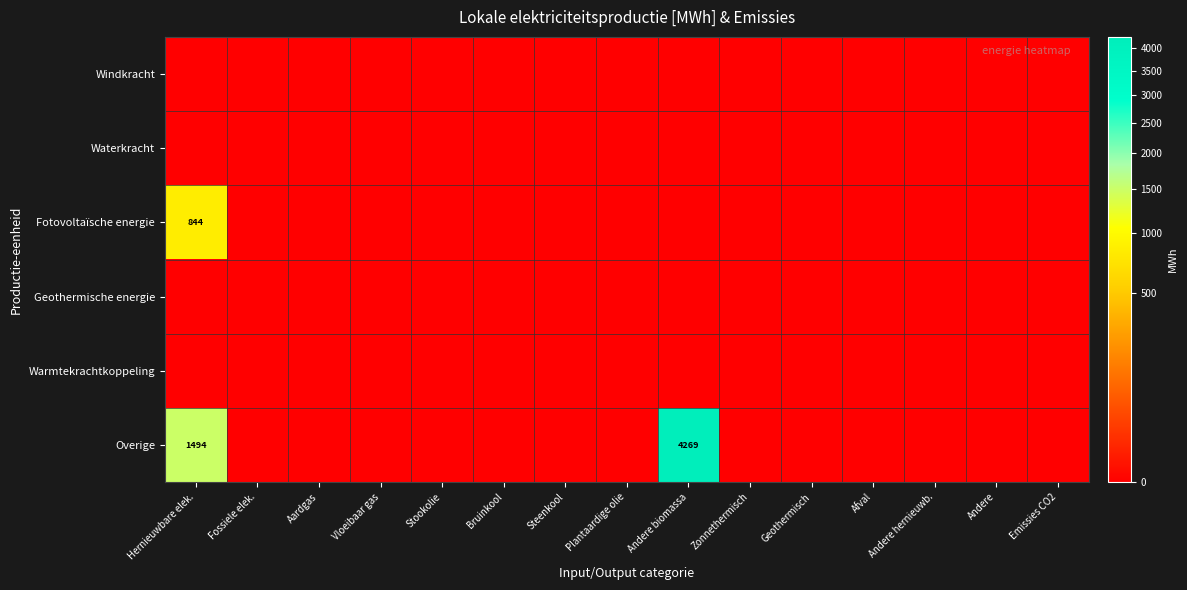

At which label is Fotovoltaïsche energie closest to 421?

Fossiele elek.